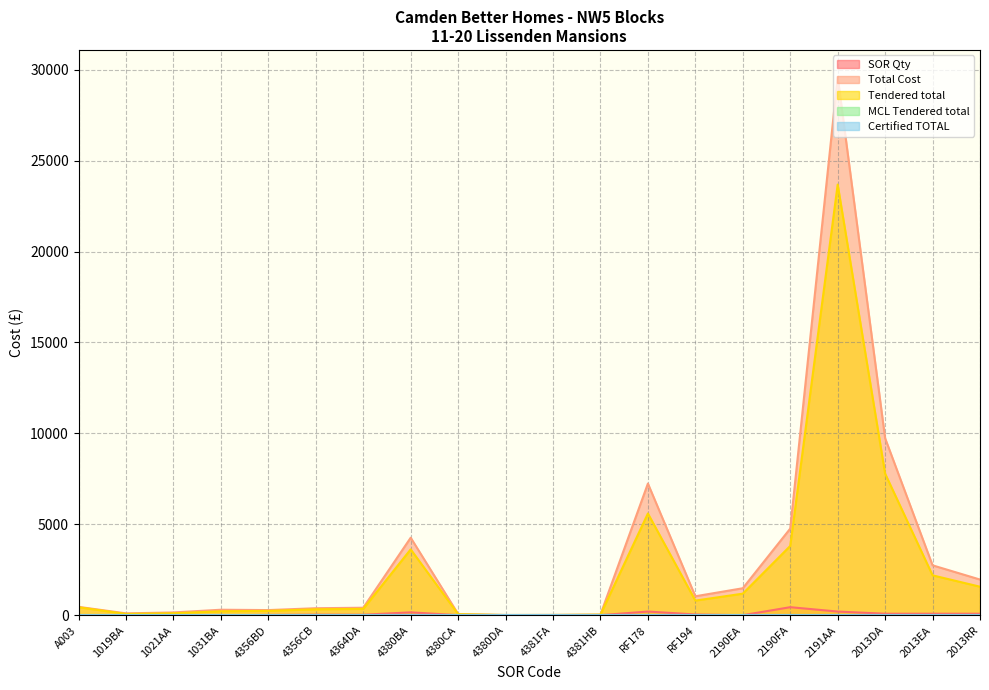

Does the chart have visible grid lines?

Yes